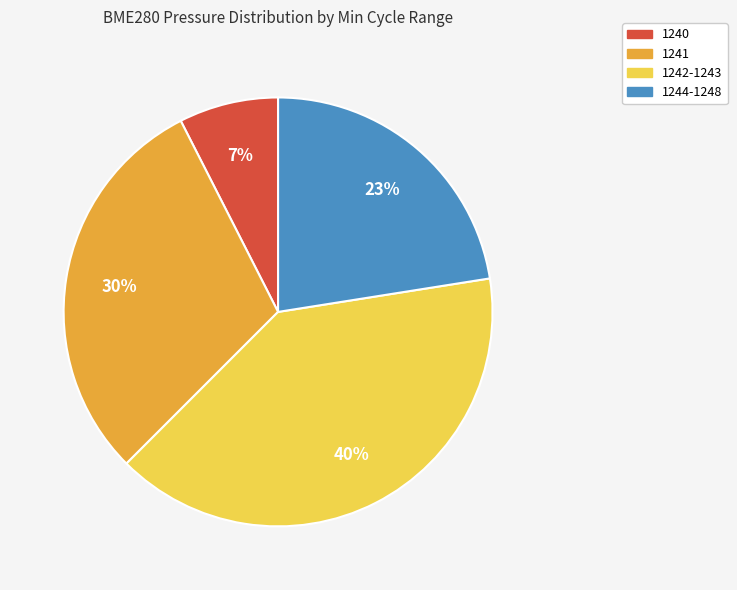

To the nearest percent, what percentage of the pie is 1240?

7%